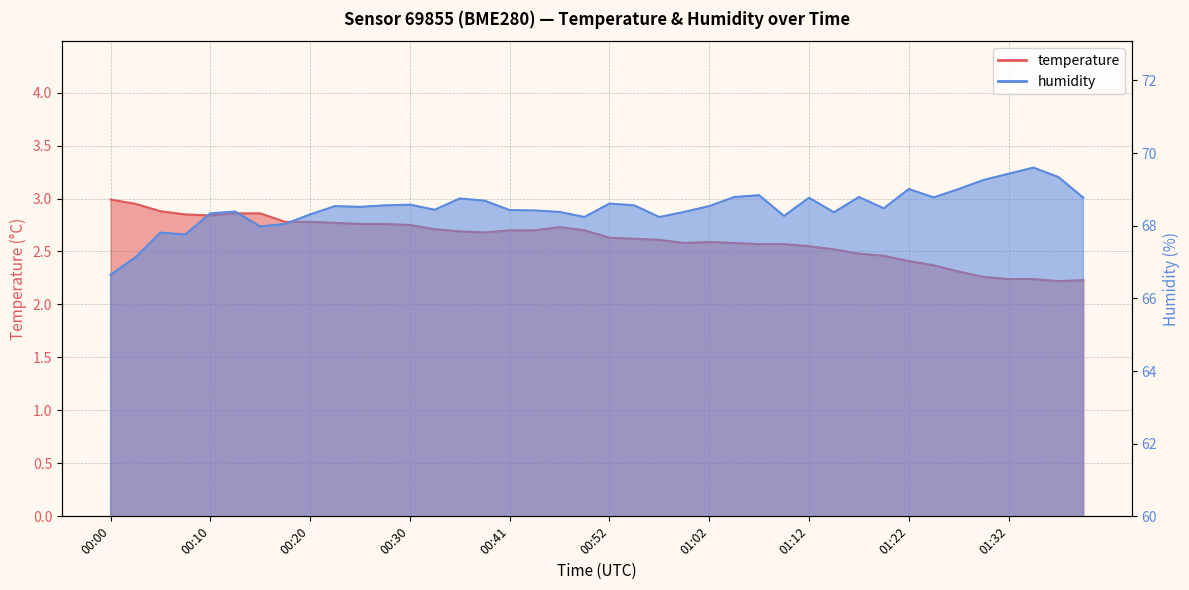

Reading right to left, what are all the values shown in this chart?

temperature: 01:39=2.2	01:37=2.2	01:34=2.2	01:32=2.2	01:29=2.3	01:27=2.3	01:24=2.4	01:22=2.4	01:19=2.5	01:17=2.5	01:14=2.5	01:12=2.5	01:09=2.6	01:07=2.6	01:04=2.6	01:02=2.6	00:59=2.6	00:57=2.6	00:54=2.6	00:52=2.6	00:49=2.7	00:46=2.7	00:44=2.7	00:41=2.7	00:38=2.7	00:36=2.7	00:33=2.7	00:30=2.8	00:28=2.8	00:25=2.8	00:23=2.8	00:20=2.8	00:18=2.8	00:15=2.9	00:13=2.9	00:10=2.8	00:08=2.9	00:05=2.9	00:03=3.0	00:00=3.0
humidity: 01:39=68.8	01:37=69.3	01:34=69.6	01:32=69.4	01:29=69.3	01:27=69.0	01:24=68.8	01:22=69.0	01:19=68.5	01:17=68.8	01:14=68.4	01:12=68.8	01:09=68.3	01:07=68.8	01:04=68.8	01:02=68.5	00:59=68.4	00:57=68.2	00:54=68.6	00:52=68.6	00:49=68.2	00:46=68.4	00:44=68.4	00:41=68.4	00:38=68.7	00:36=68.8	00:33=68.4	00:30=68.6	00:28=68.6	00:25=68.5	00:23=68.5	00:20=68.3	00:18=68.0	00:15=68.0	00:13=68.4	00:10=68.3	00:08=67.8	00:05=67.8	00:03=67.1	00:00=66.7